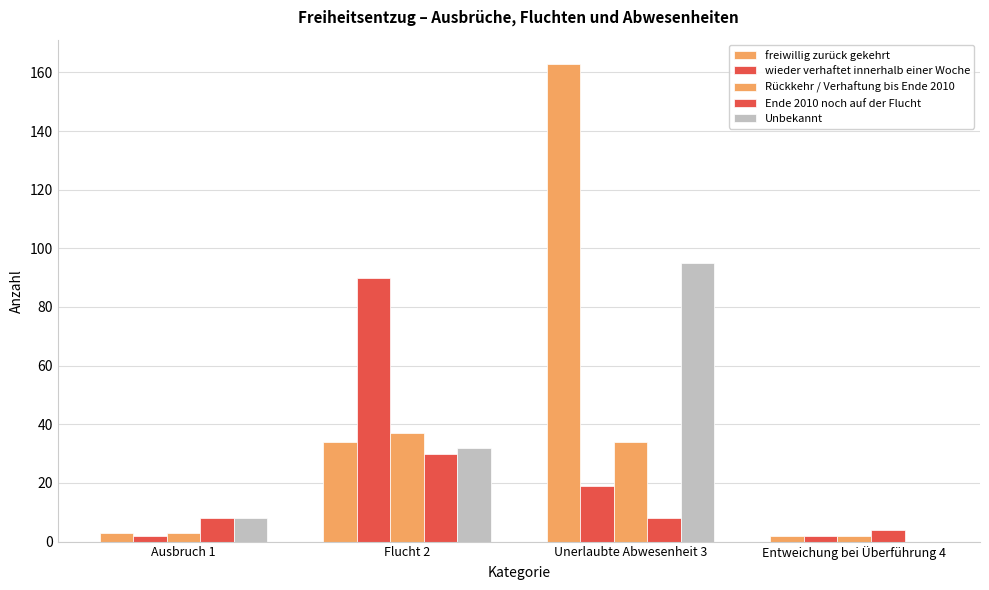

The value of Rückkehr / Verhaftung bis Ende 2010 at Flucht 2 is 37. True or false?

True